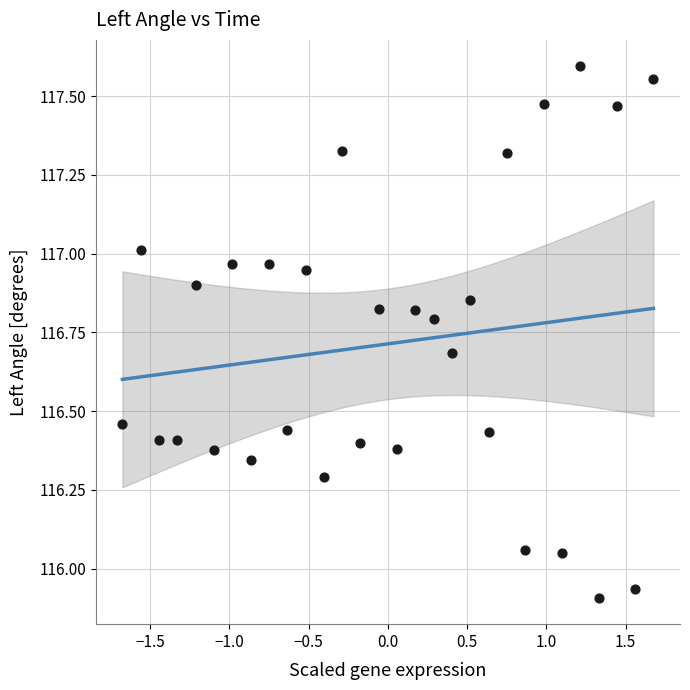

What is the range of Y values (max minus min)?

1.7